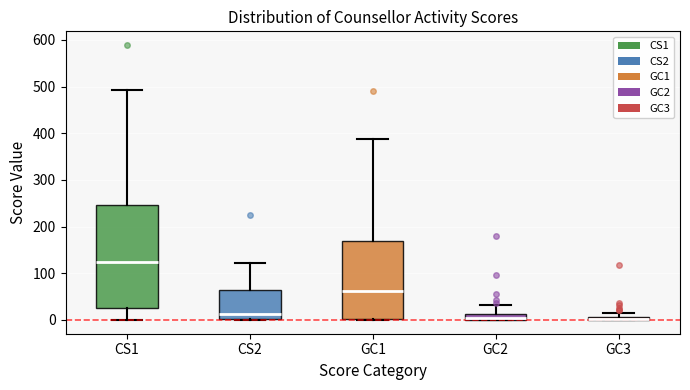

Where does the upper whisker of the box for CS2 end on the y-axis? The values are not printed on the chart, so give them approximately, as read against the axis.

120